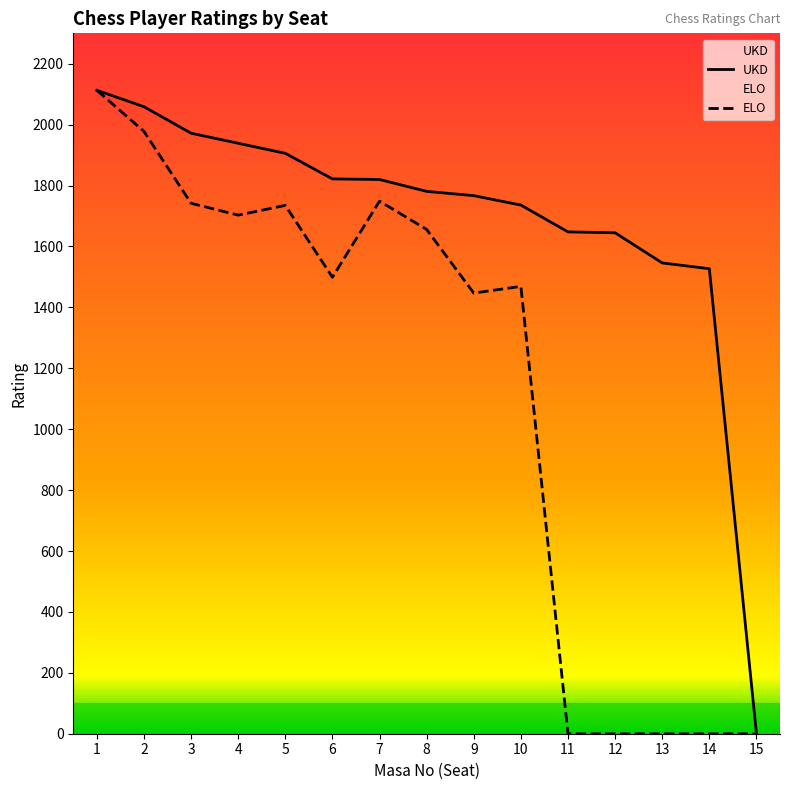

Reading right to left, list all the values displayed in this chart.

UKD: 0	1527	1546	1645	1648	1736	1767	1781	1820	1822	1906	1939	1972	2059	2113
ELO: 0	0	0	0	0	1469	1447	1656	1749	1499	1735	1703	1742	1978	2113